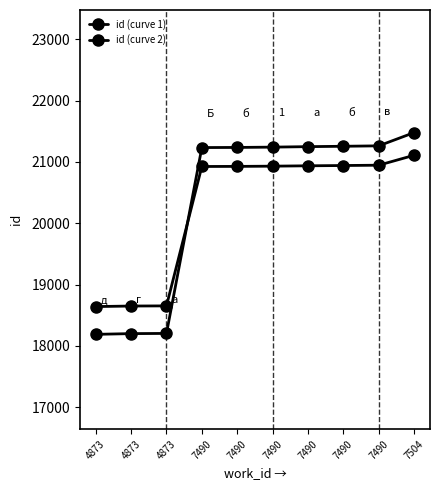

Rank the series by their average value, from highest to lowest.

id (curve 1), id (curve 2)